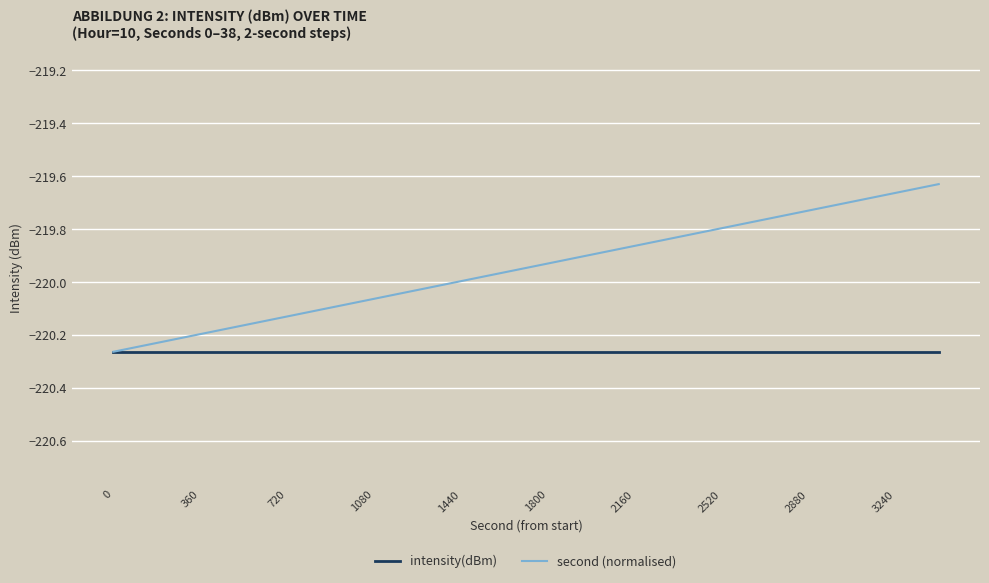

Which series has the largest range (max minus min)?

second (normalised)